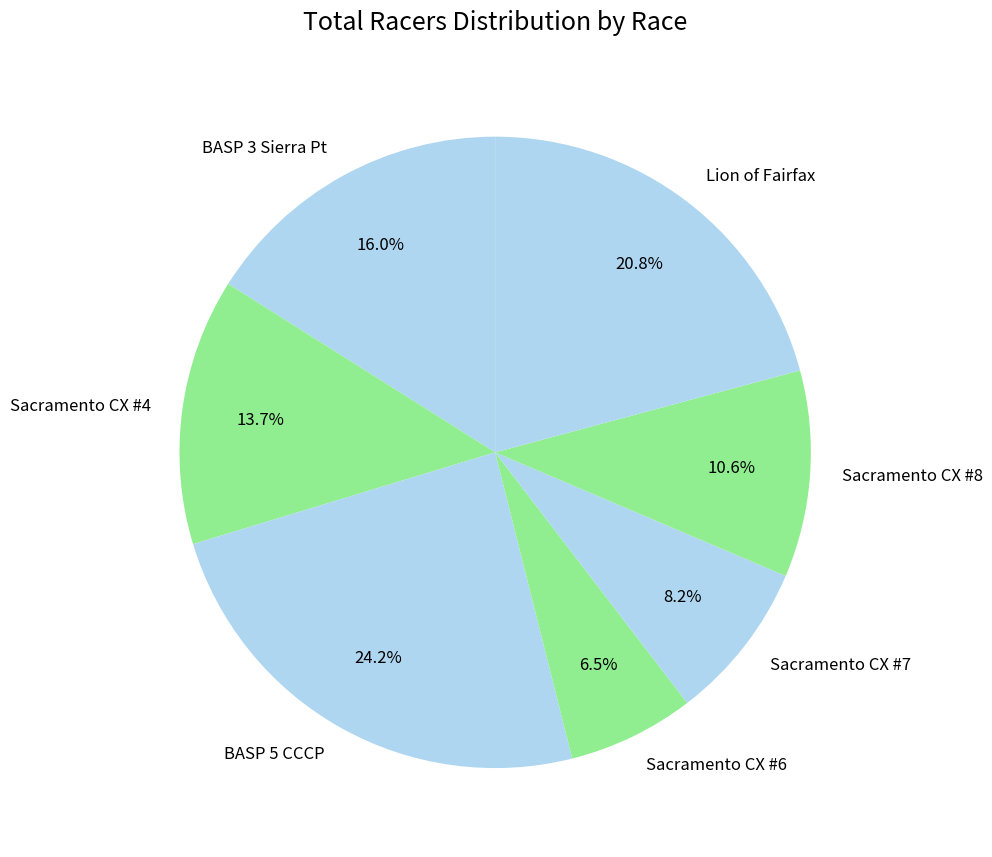

Is BASP 3 Sierra Pt the majority of the pie?

No